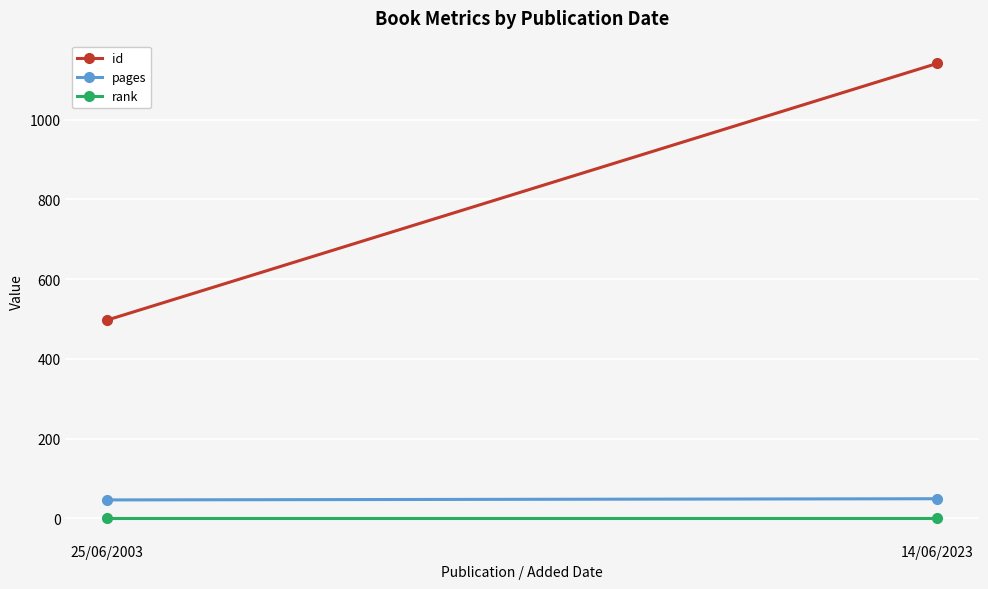

What is the difference between the pages values at 14/06/2023 and 25/06/2003?

3